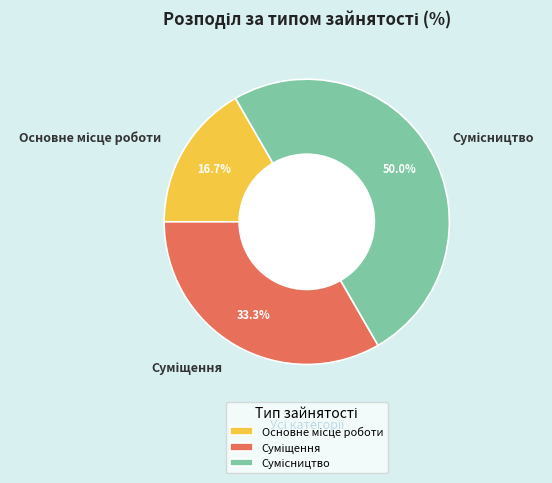

How many slices are in this pie chart?

3